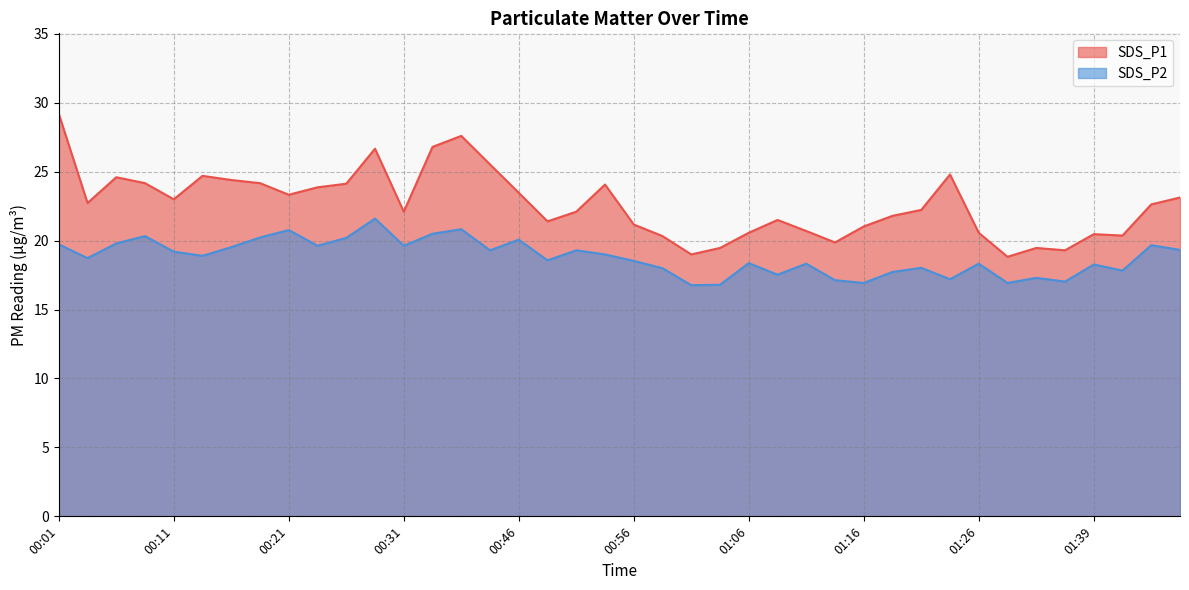

What is the label of the 15th point from the left?

00:36